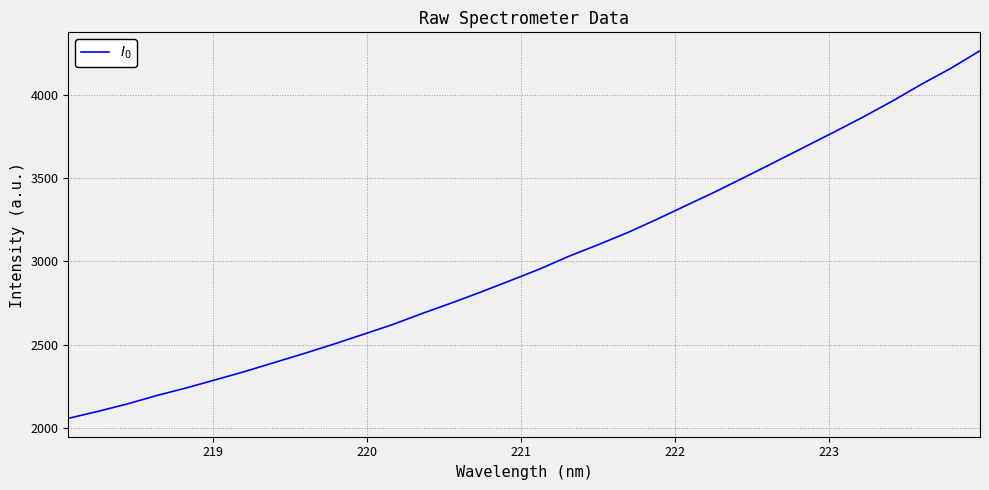

How many lines are shown in the chart?

1